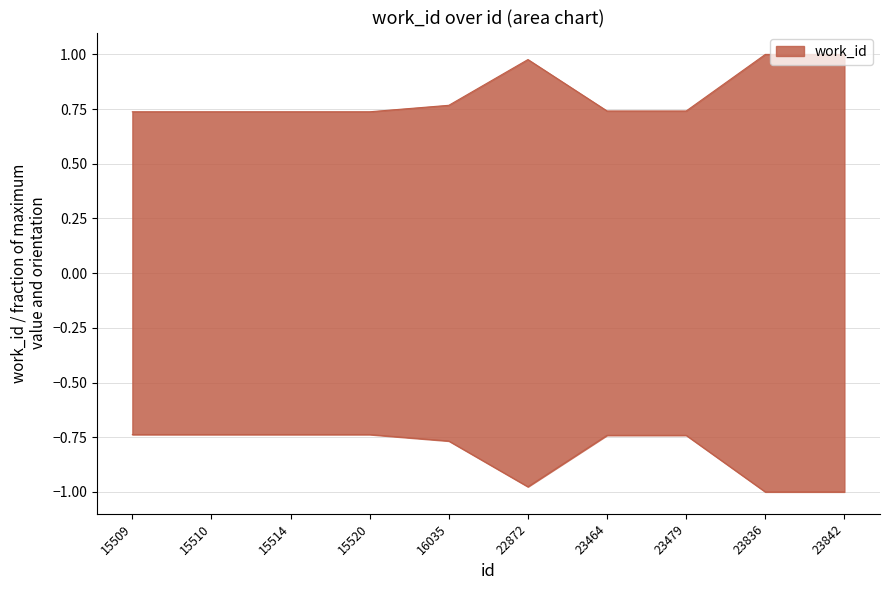

Reading right to left, transcribe all the data shown in this chart.

1.0	1.0	0.7	0.7	1.0	0.8	0.7	0.7	0.7	0.7